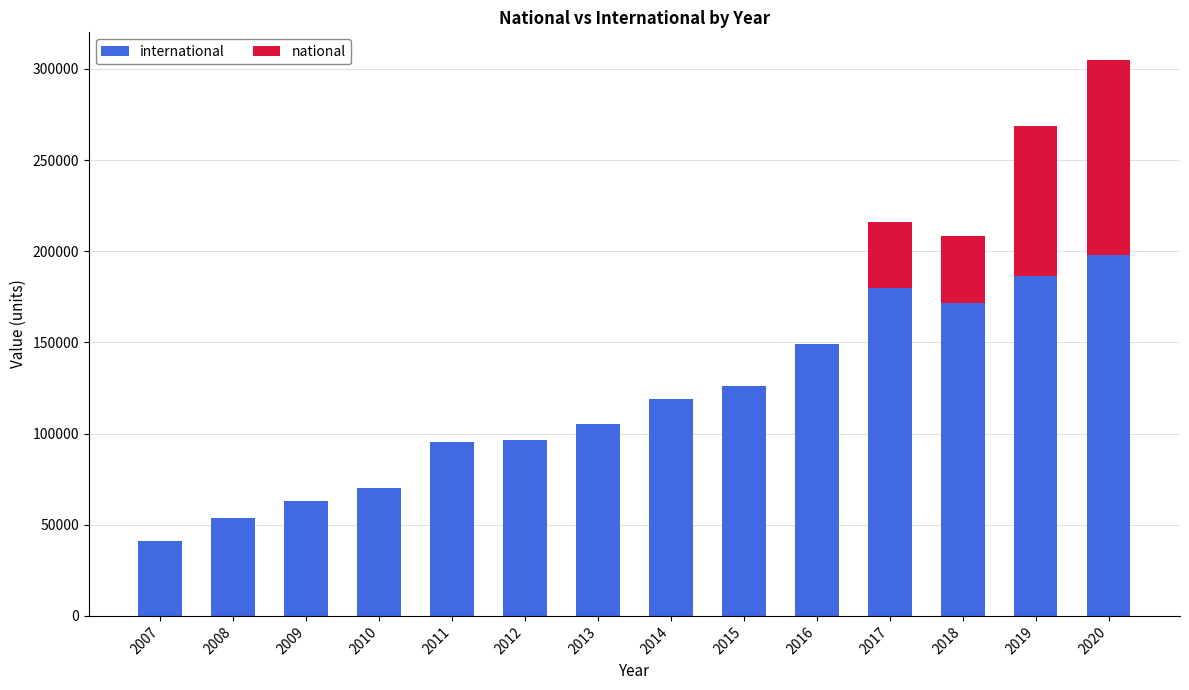

List the labels in order of international value, smallest first.

2007, 2008, 2009, 2010, 2011, 2012, 2013, 2014, 2015, 2016, 2018, 2017, 2019, 2020